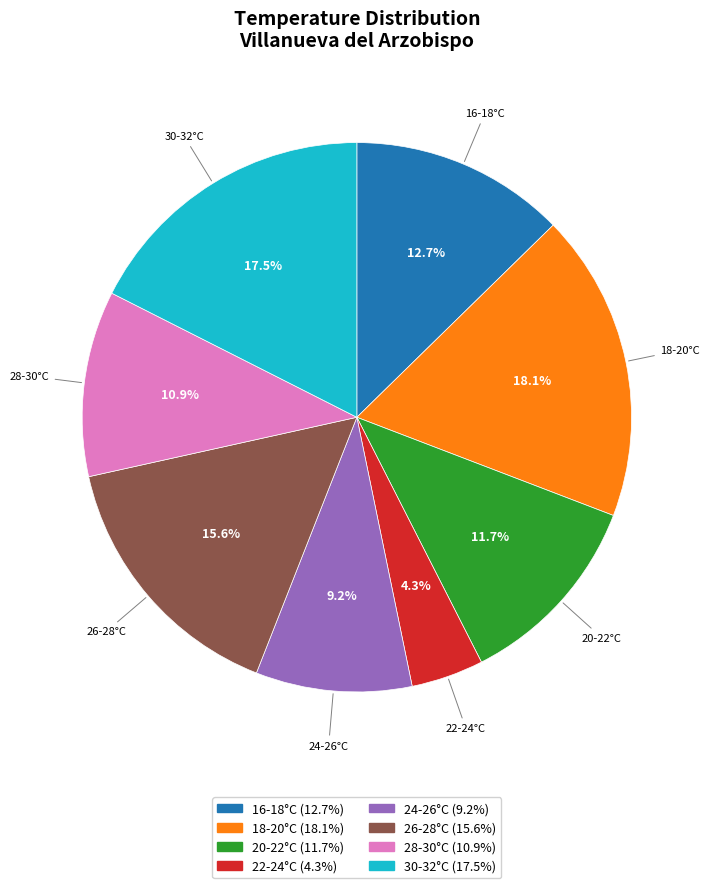

Is there any slice that represents more than half of the pie?

No